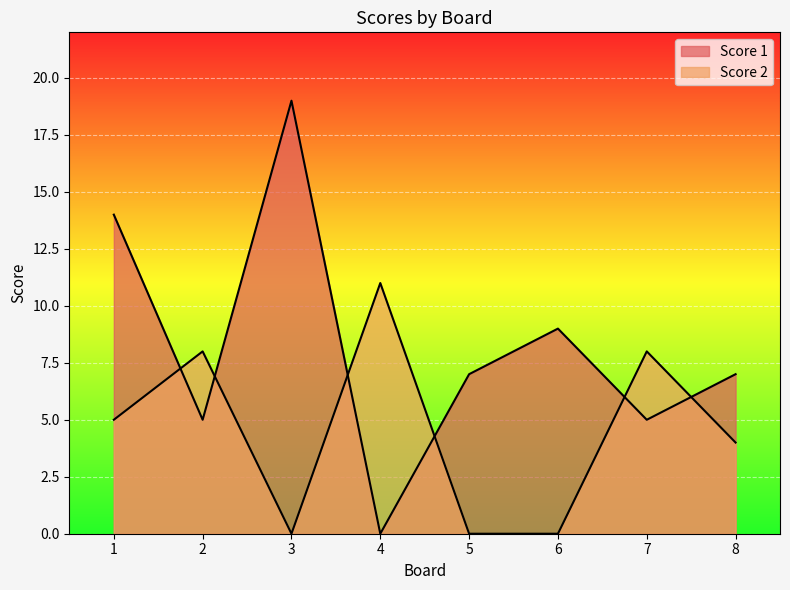

At which category does Score 1 reach its first local peak?

3